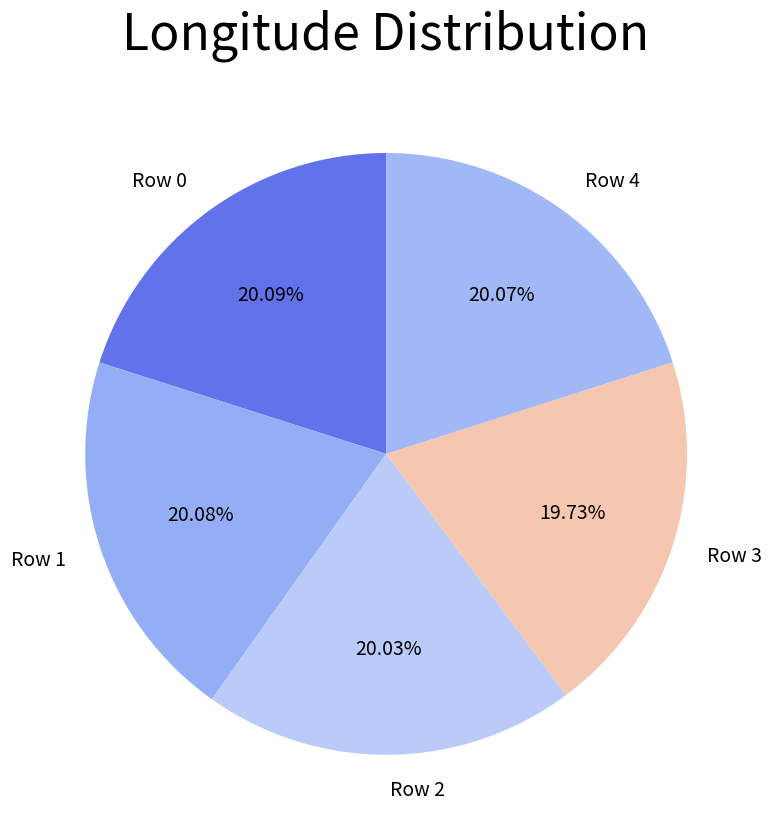

Is the sum of Row 2 and Row 3 greater than half?

No